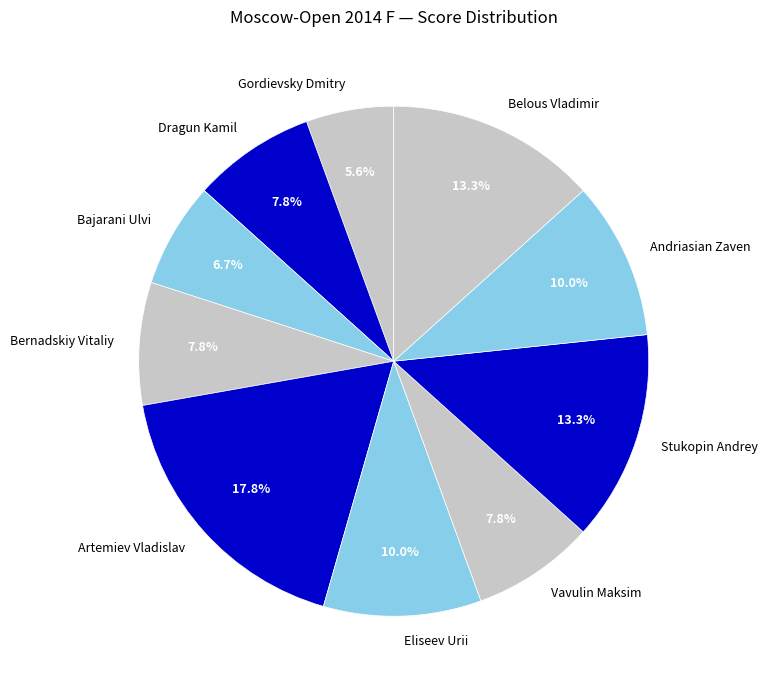

To the nearest percent, what is the difference between the Gordievsky Dmitry and Eliseev Urii slice percentages?

4%